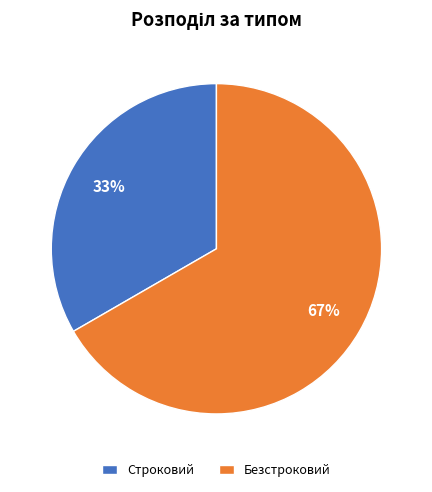

Approximately how many times larger is the value at Безстроковий compared to Строковий?

2.0